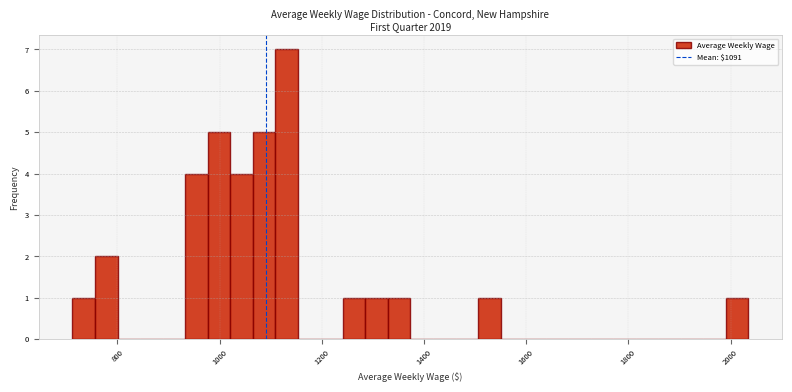

Read against the x-axis, roughly where is the centre of the tallest bar?

1140